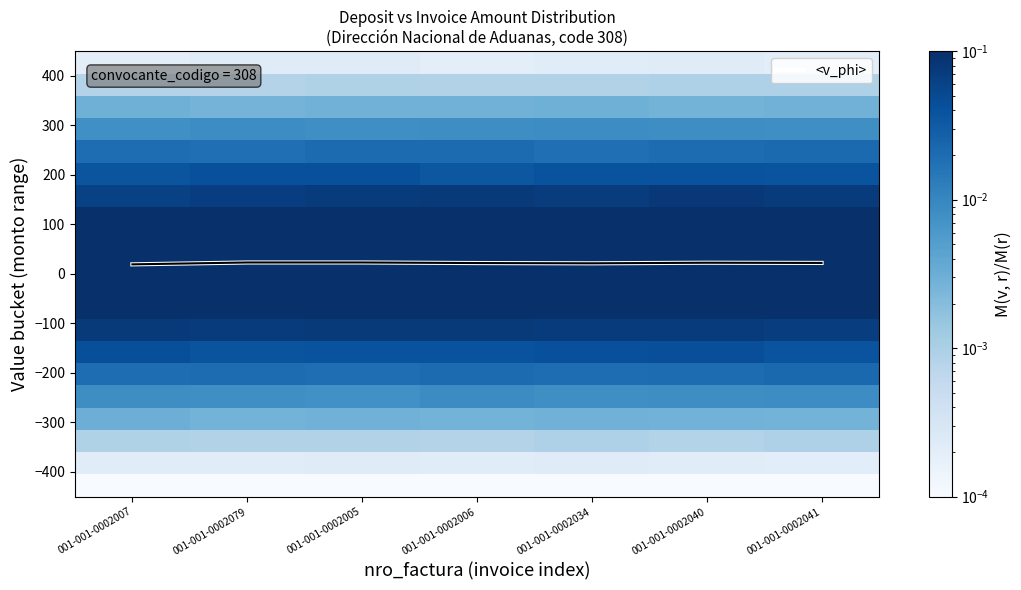

The <v_phi> series shows 23.2 at 001-001-0002005. True or false?

True